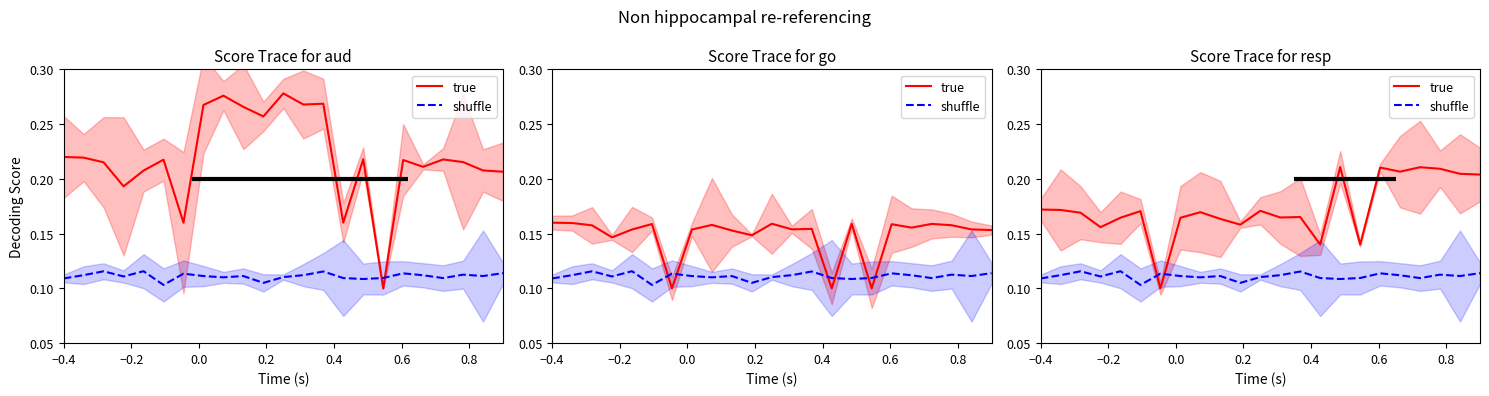

At how many categories does at least one series exceed 0?

23